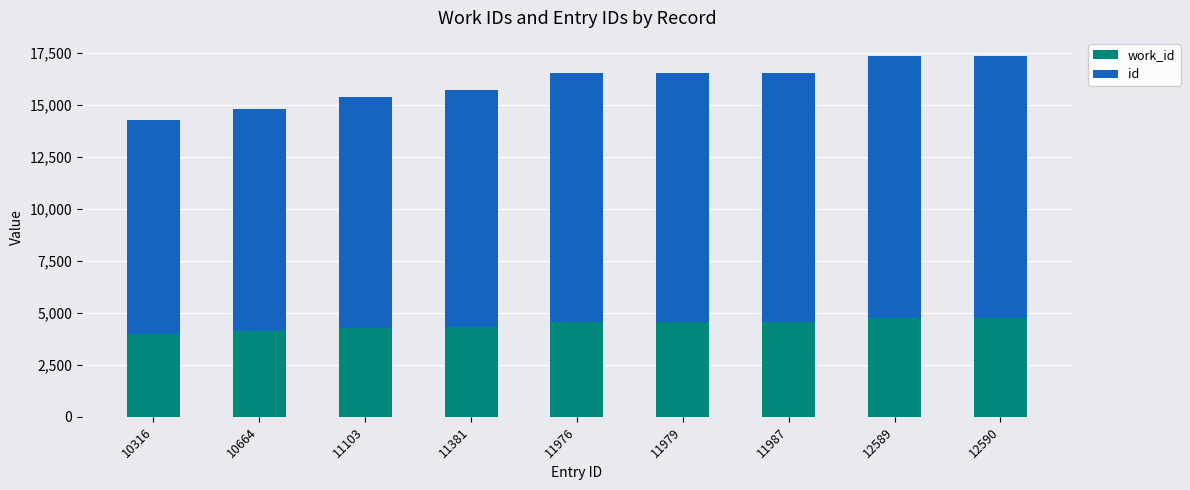

How many categories are shown in the chart?

9